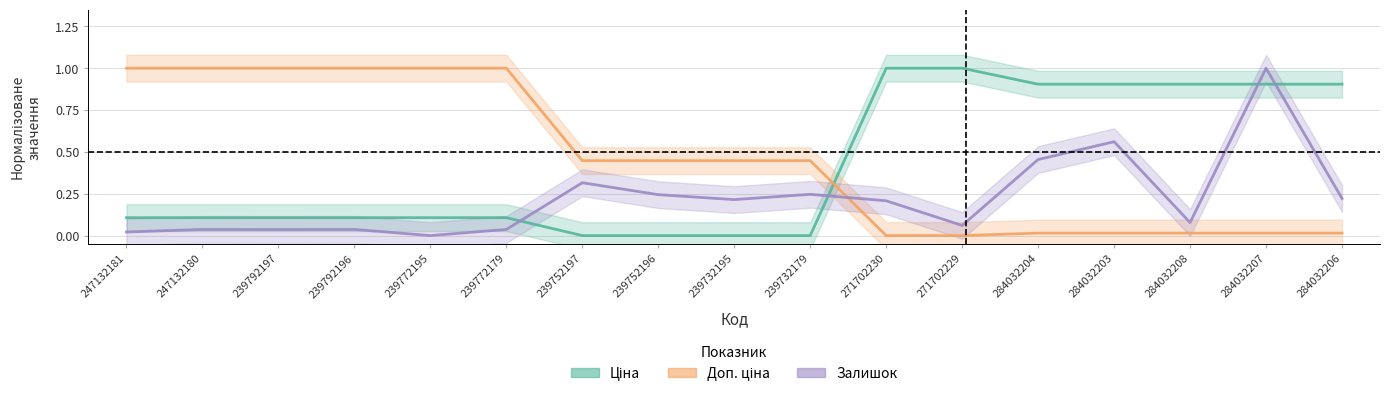

Between which two adjacent categories do Ціна and Доп. ціна first intersect?

239732179 and 271702230